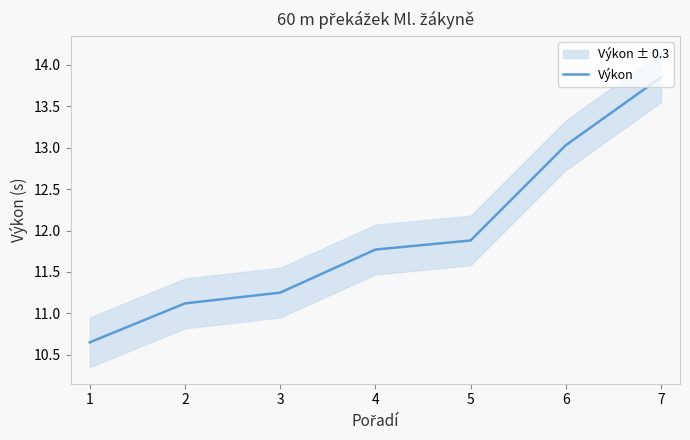

True or false: Výkon has a value of 11.1 at 2.

True